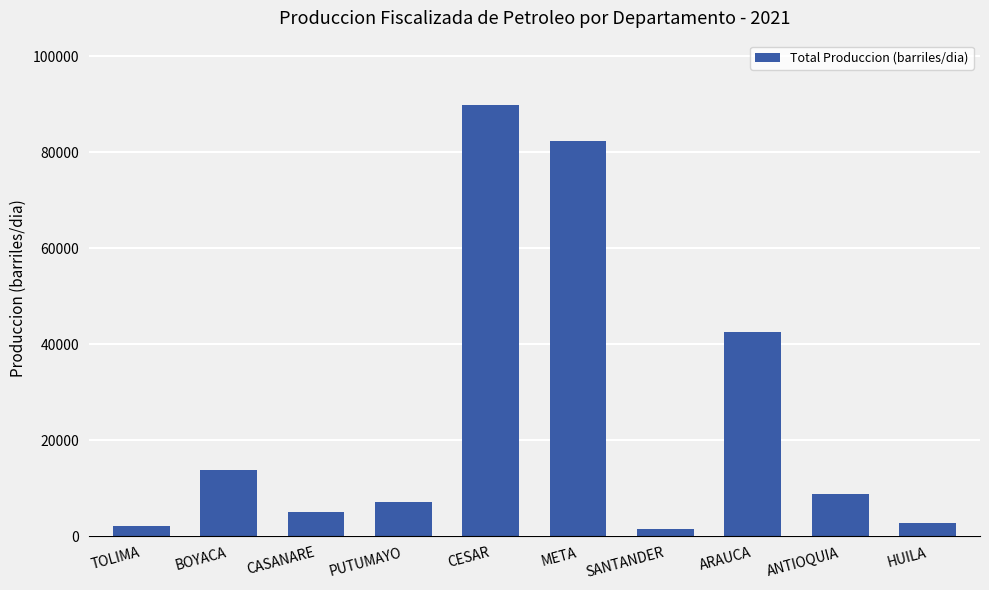

True or false: the data shows 4939.1 at CASANARE.

True